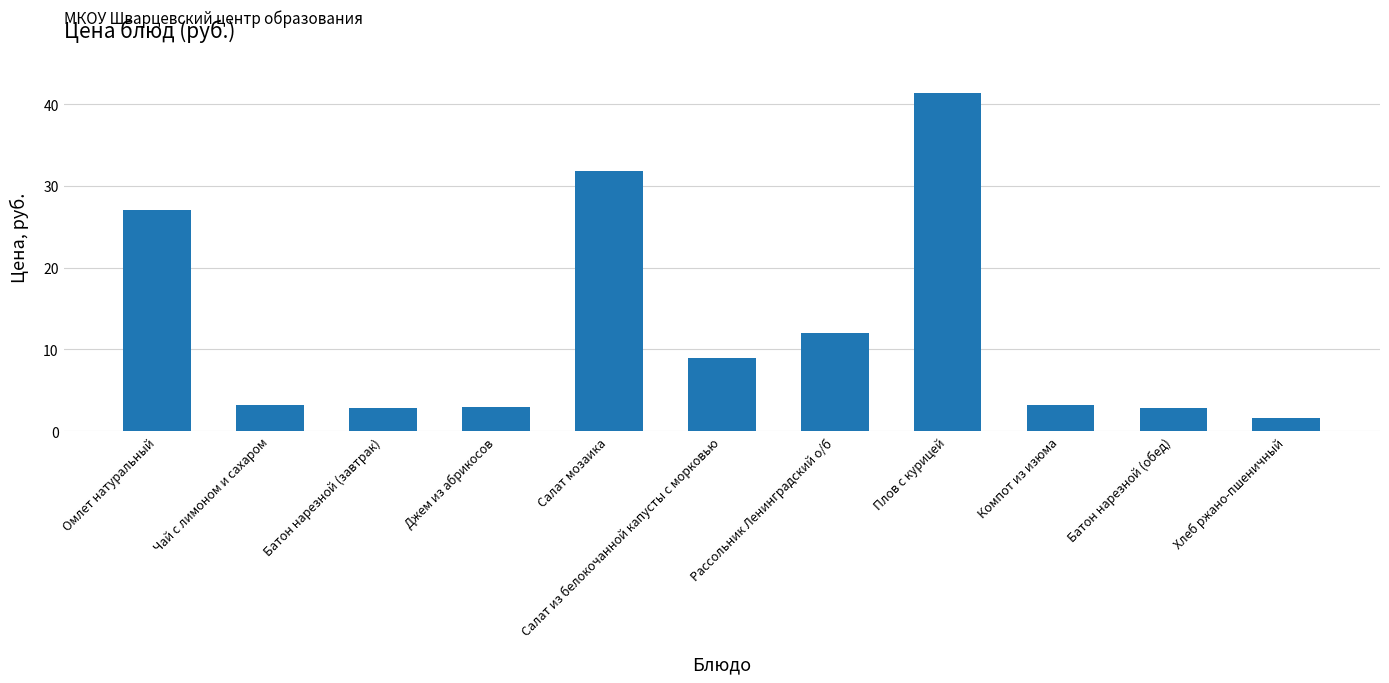

What is the smallest value displayed?

1.6